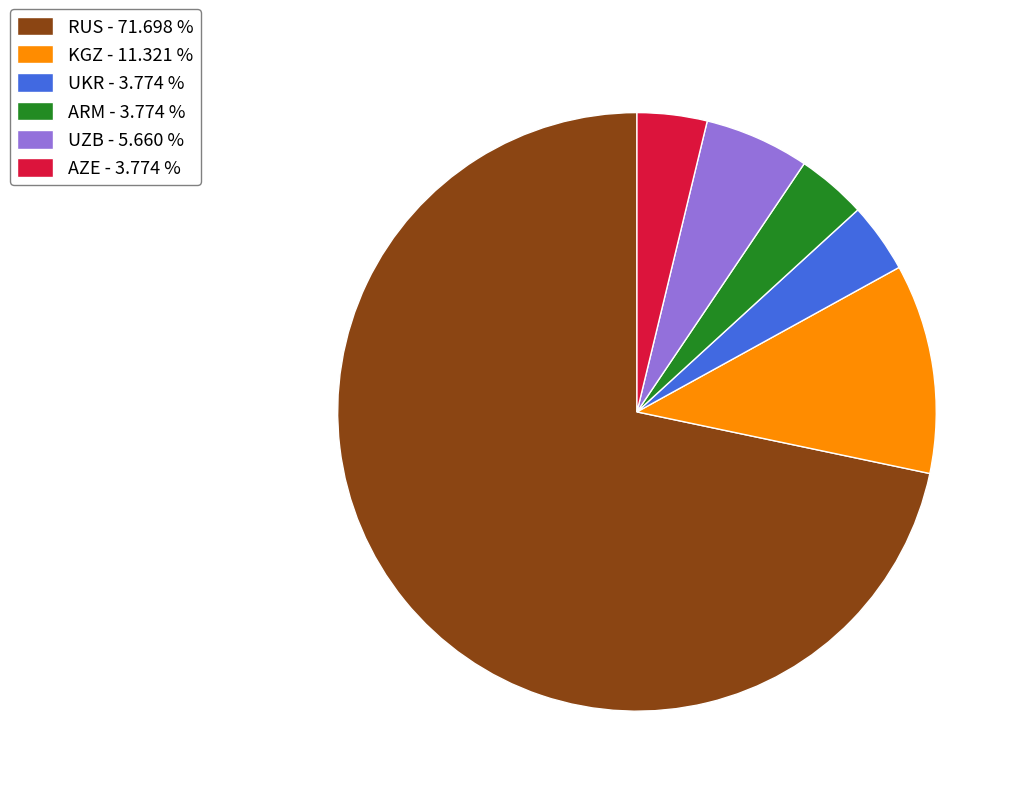

Does RUS - 71.698 % account for over 50% of the chart?

Yes